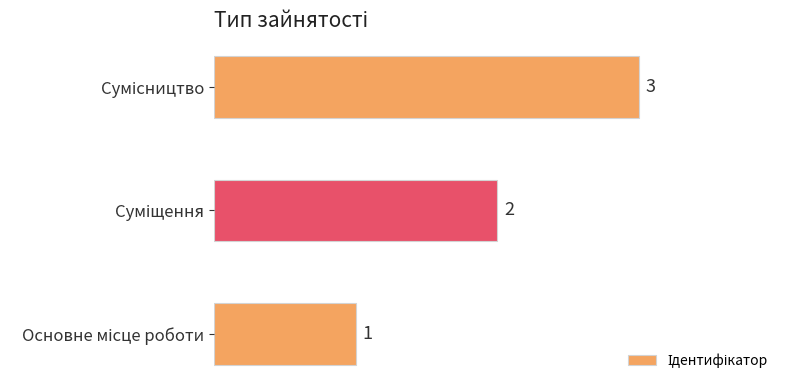

Count the values in the range 1 to 3.

3